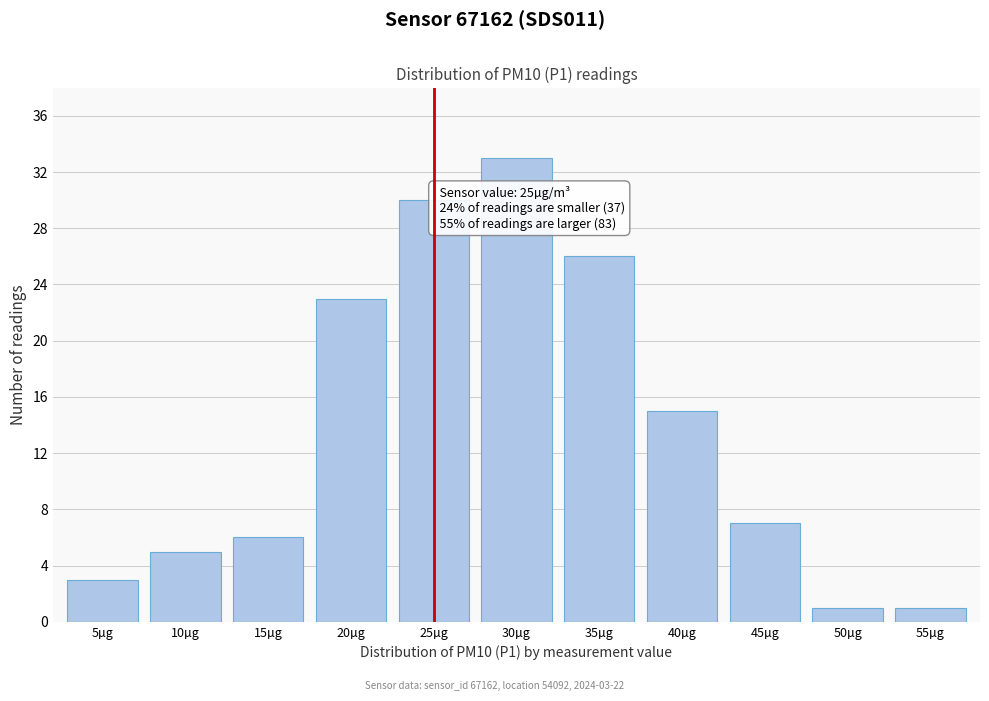

Reading left to right, list all the values displayed in this chart.

3	5	6	23	30	33	26	15	7	1	1